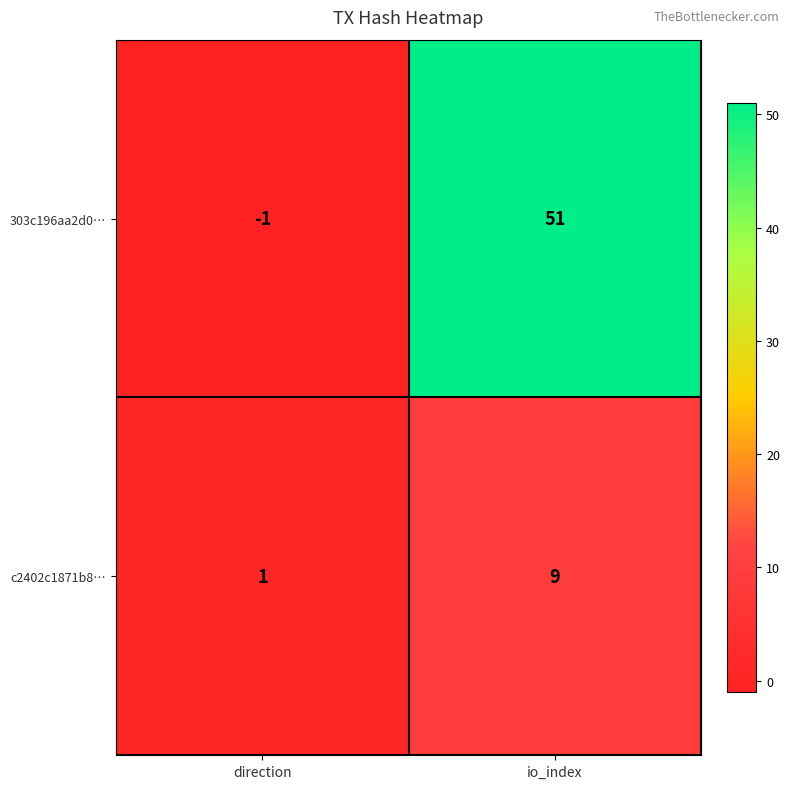

At which category is the sum across all series the highest?

io_index